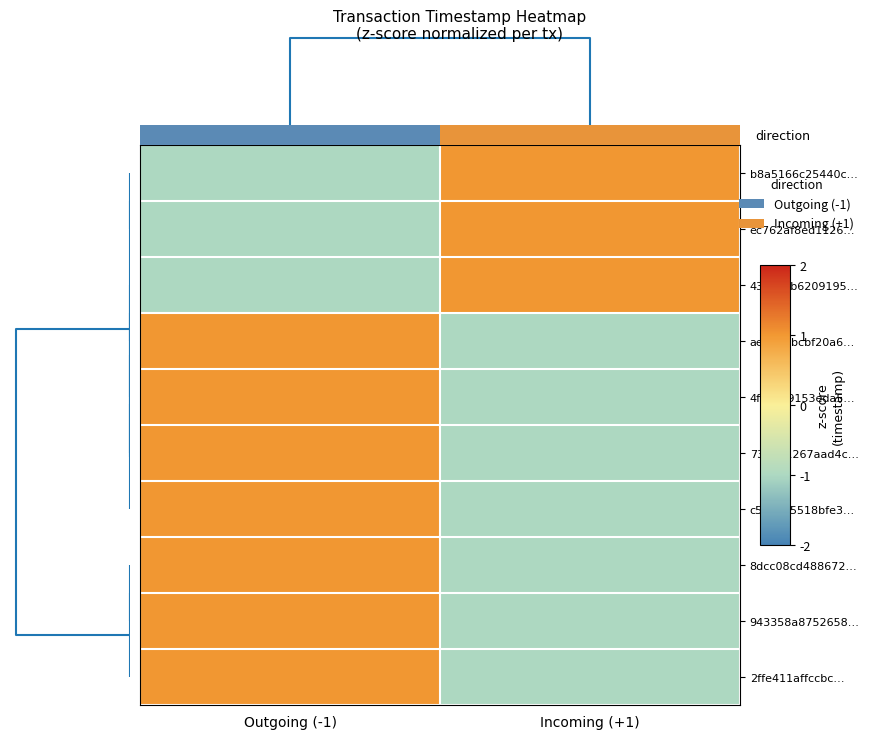

Is it true that 734b81267aad4c… equals 1.0 at Outgoing (-1)?

True